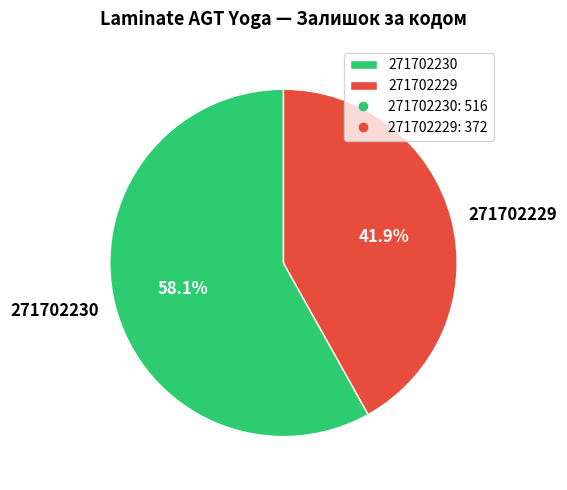

Which category accounts for the majority?

271702230